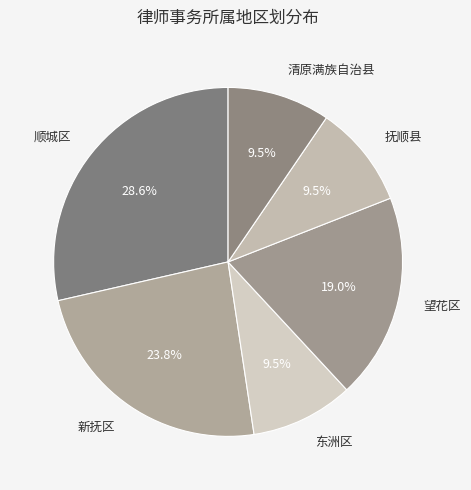

Does 新抚区 account for over 50% of the chart?

No